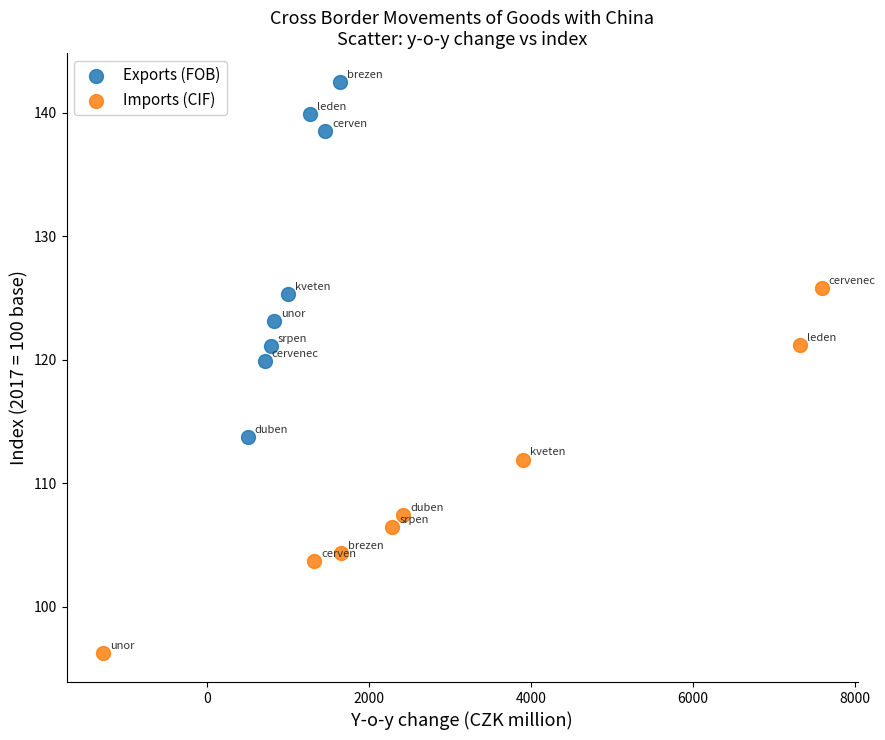

Which series reaches the maximum Y coordinate?

Exports (FOB)